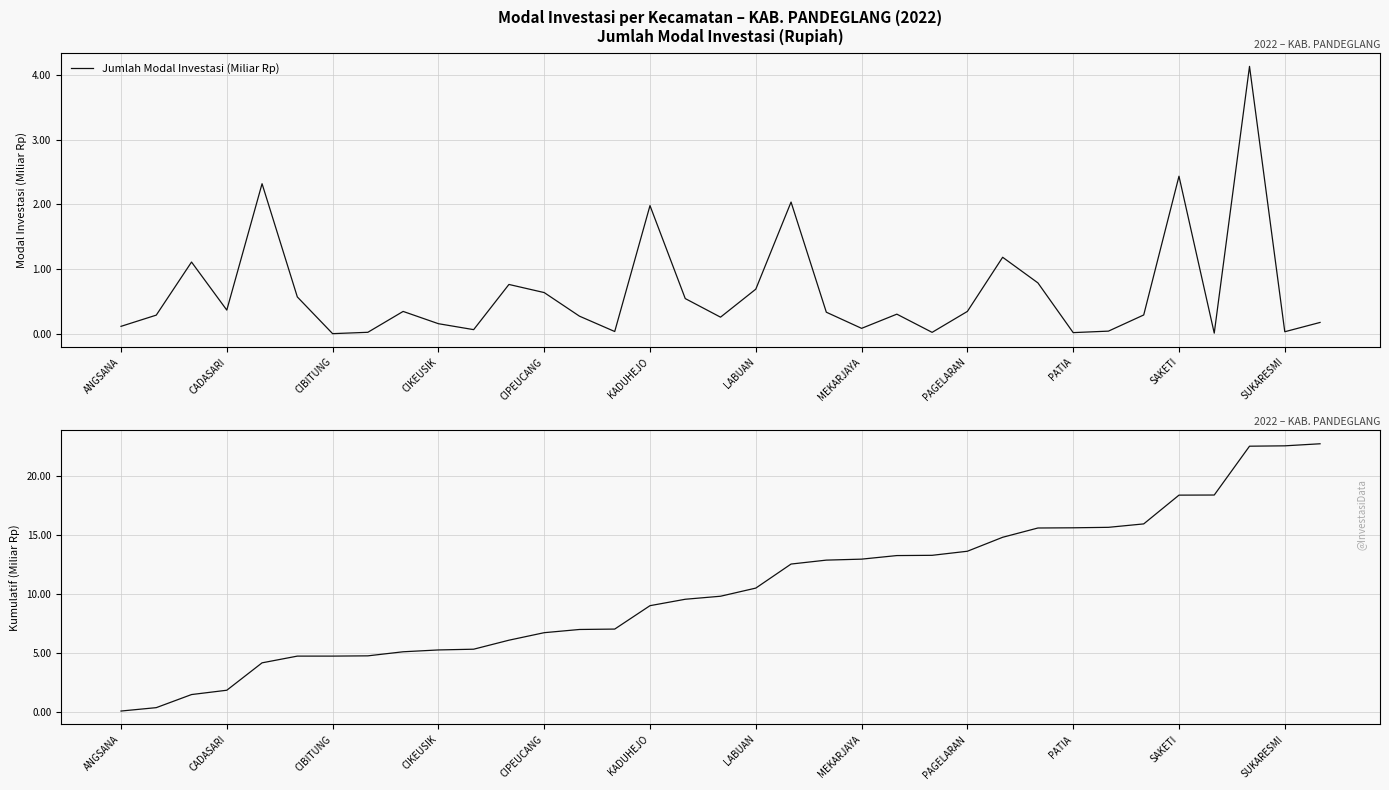

Which series has the largest range (max minus min)?

Kumulatif Modal Investasi (Miliar Rp)